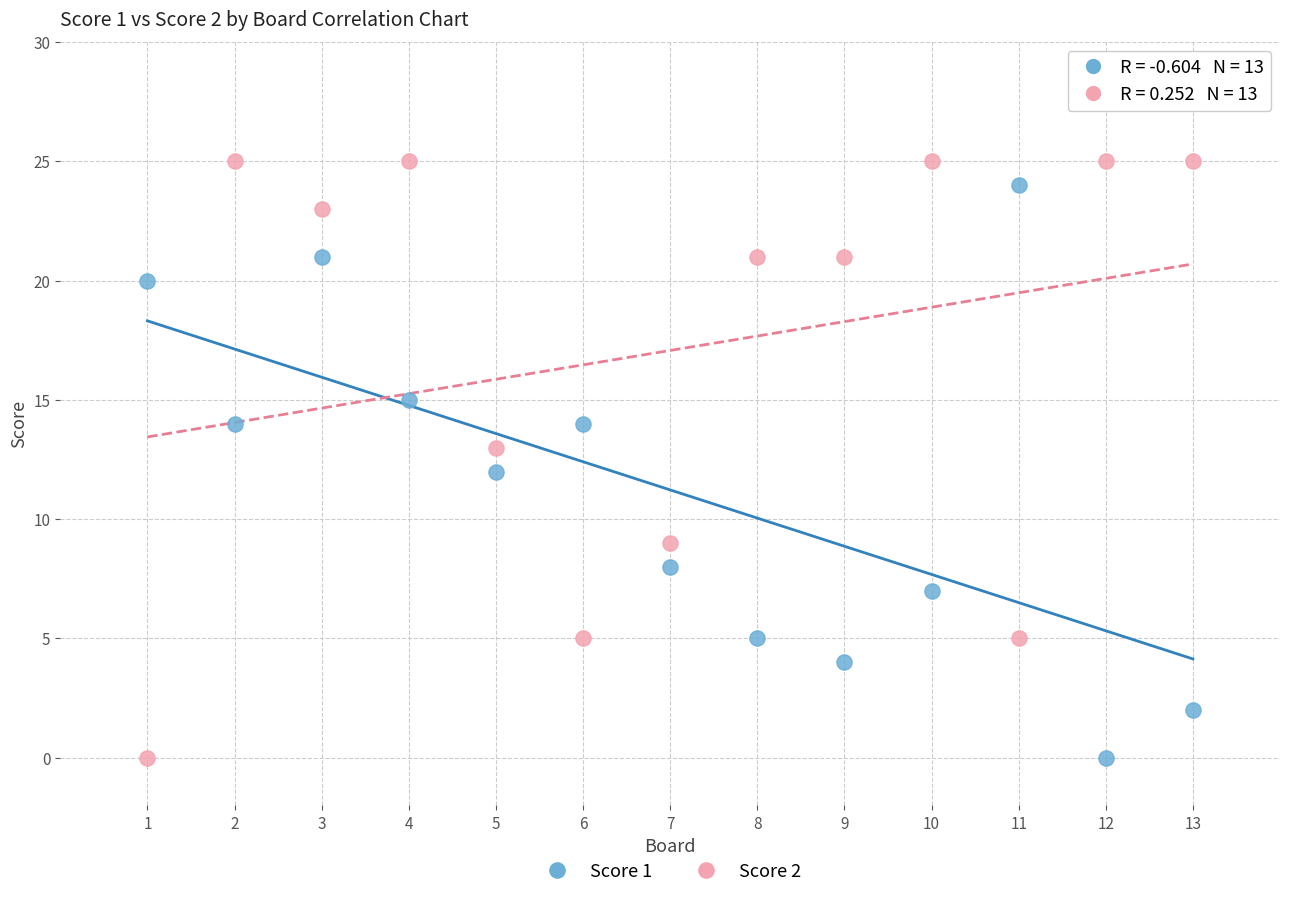

What is the X range (max minus min) for the scatter plot?

12